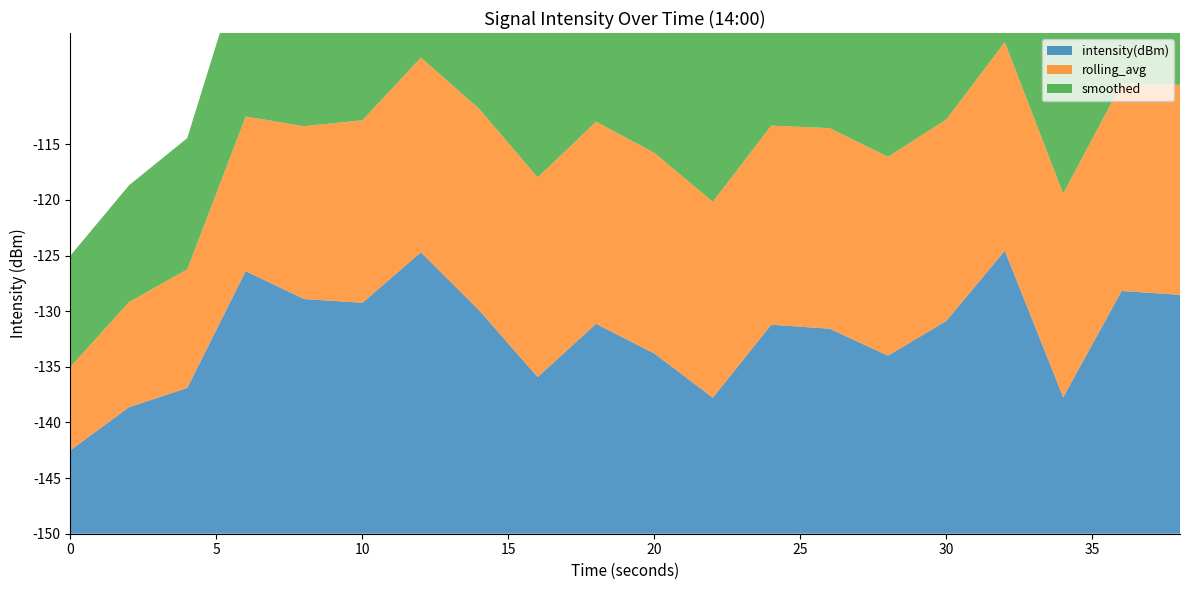

Reading right to left, what are all the values shown in this chart?

intensity(dBm): -128.5	-128.2	-137.7	-124.6	-130.9	-134.0	-131.6	-131.2	-137.8	-133.8	-131.1	-135.9	-129.9	-124.7	-129.2	-128.9	-126.4	-136.9	-138.6	-142.5
rolling_avg: -131.1	-131.4	-131.7	-131.3	-131.9	-132.1	-132.0	-132.1	-132.4	-132.0	-131.8	-132.1	-131.9	-132.5	-133.6	-134.5	-136.1	-139.3	-140.6	-142.5
smoothed: -130.2	-130.5	-131.0	-130.8	-131.5	-131.8	-131.5	-131.8	-132.0	-131.5	-131.0	-130.8	-130.5	-131.0	-132.0	-133.5	-135.0	-138.2	-139.5	-140.0